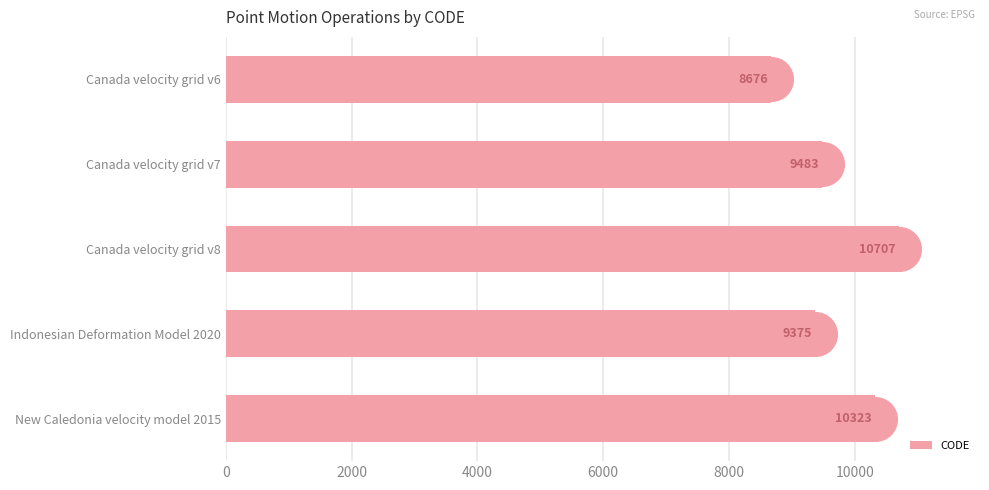

Rank the categories by CODE value from highest to lowest.

Canada velocity grid v8, New Caledonia velocity model 2015, Canada velocity grid v7, Indonesian Deformation Model 2020, Canada velocity grid v6